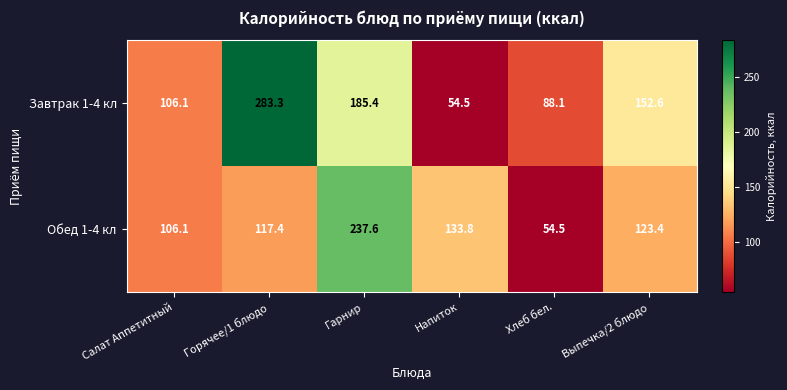

Which series has the widest spread of values?

Завтрак 1-4 кл